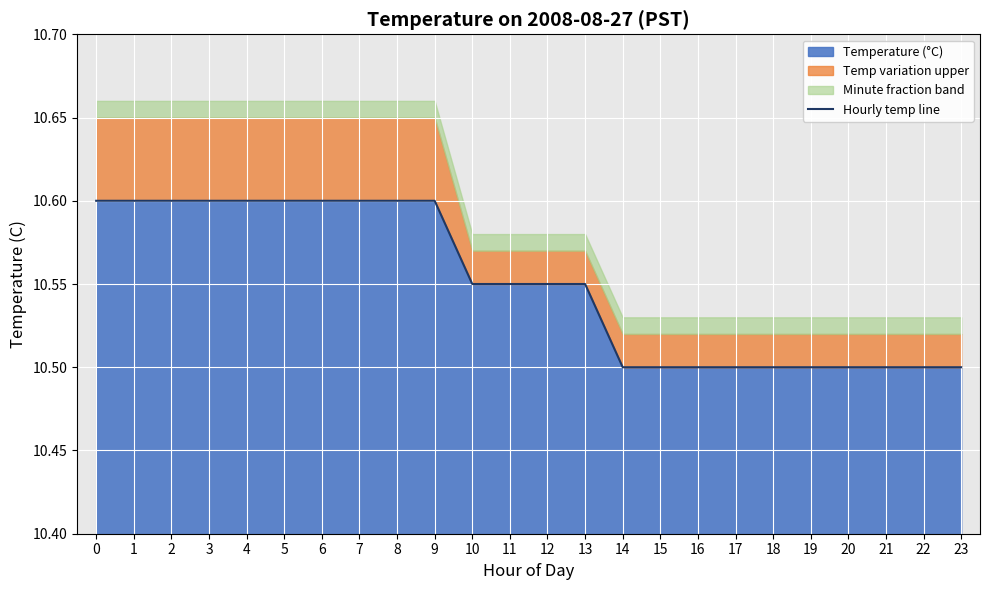

Read the value at 18.

10.5